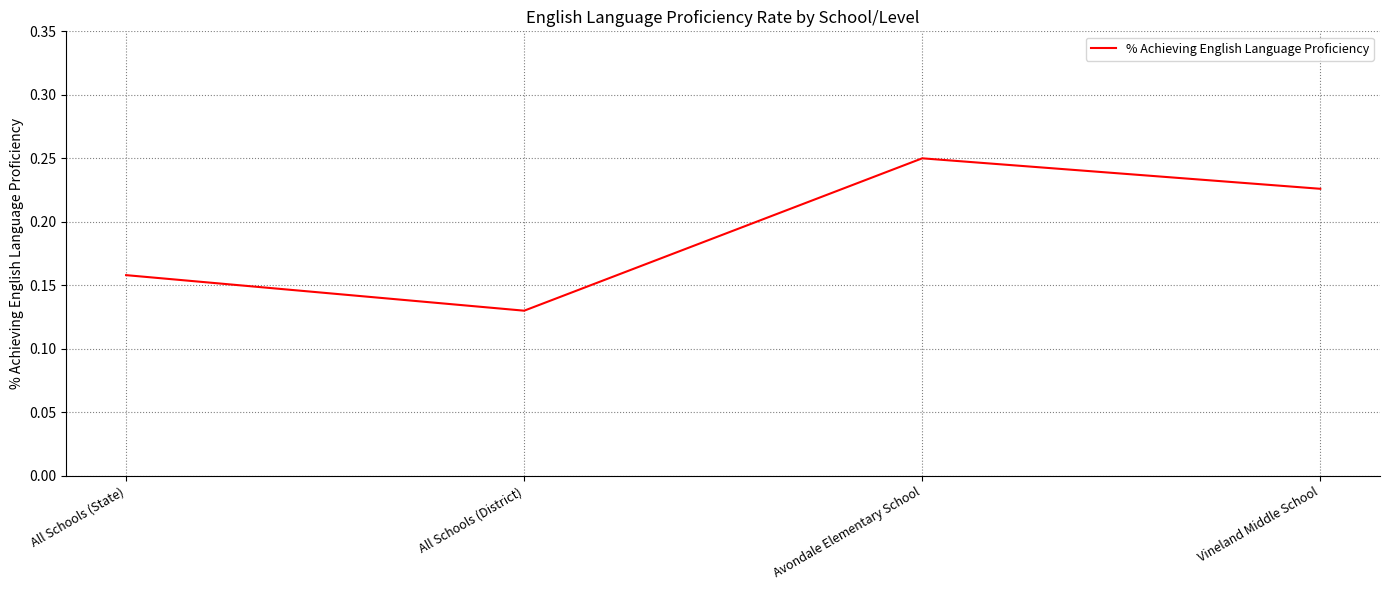

Count the values in the range 0 to 1.

4